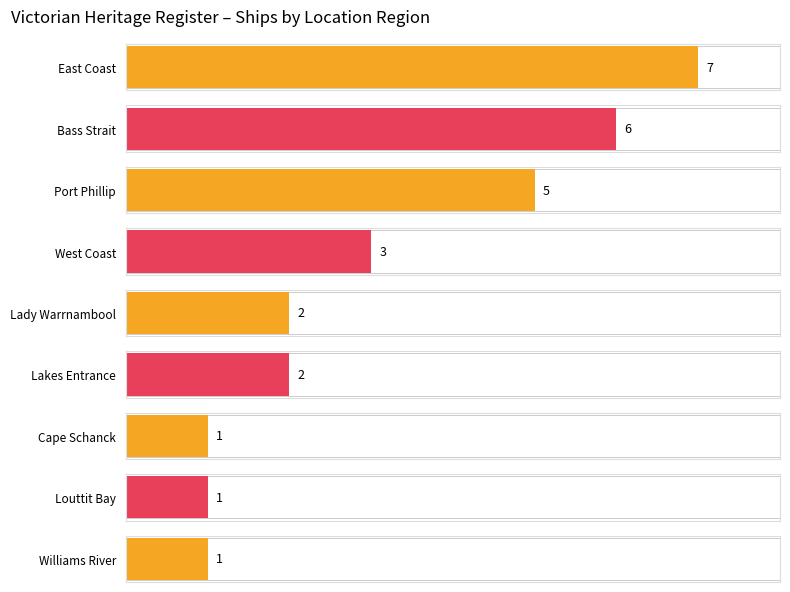

What position from the left is Louttit Bay, Lorne?

8